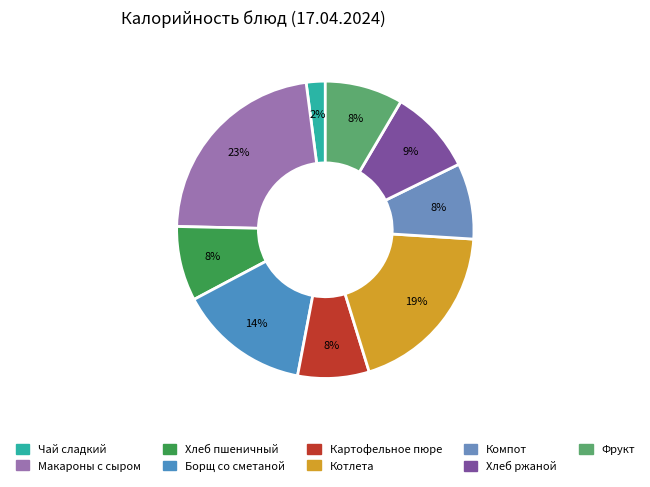

How many segments does this pie chart have?

9